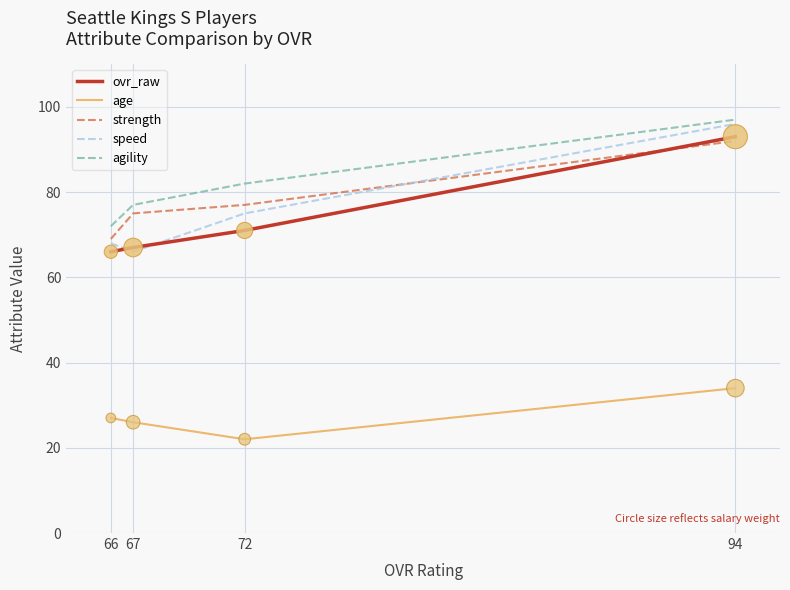

What is the total value across all series at 94?

412